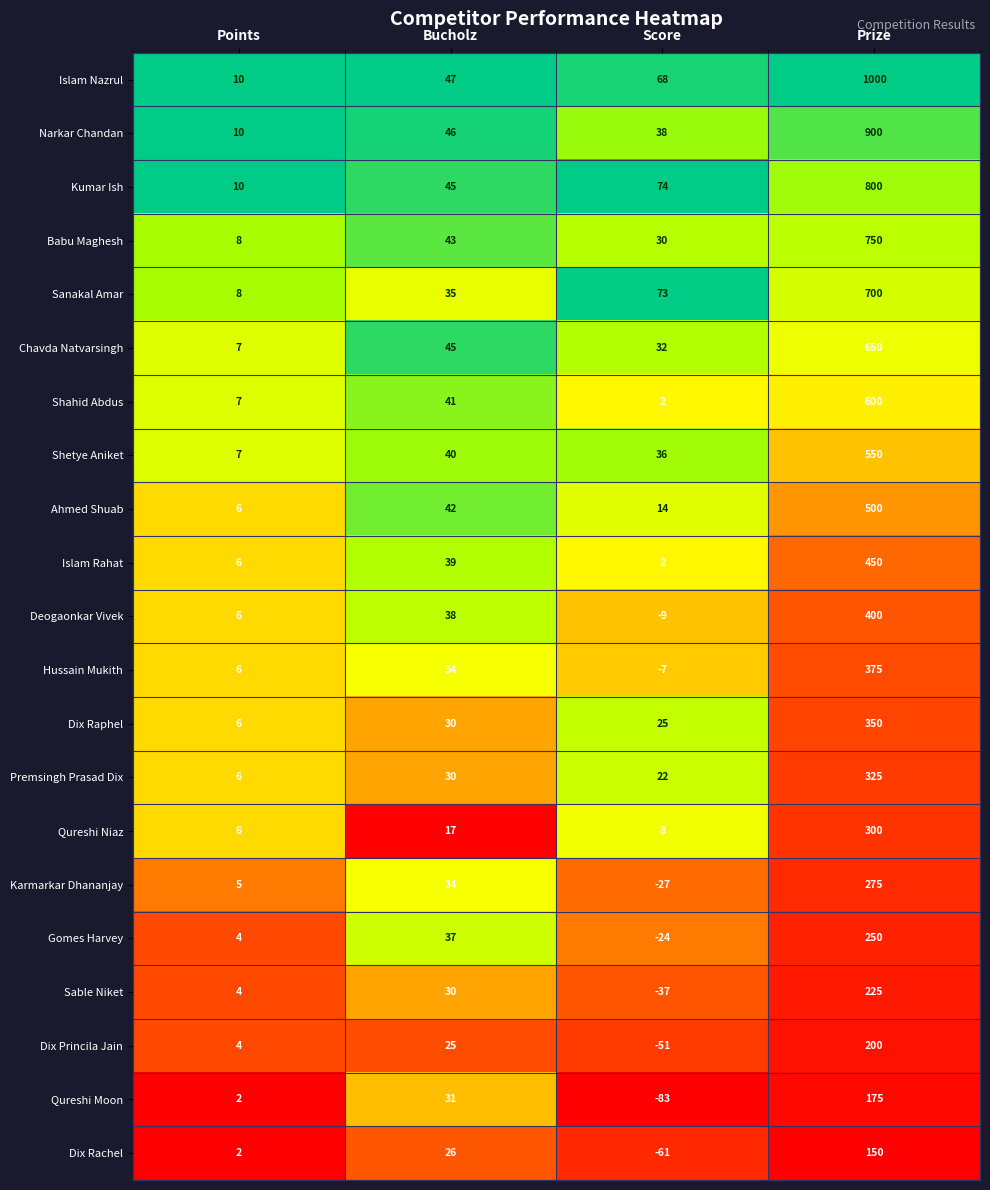

At which label is Hussain Mukith closest to 184?

Bucholz